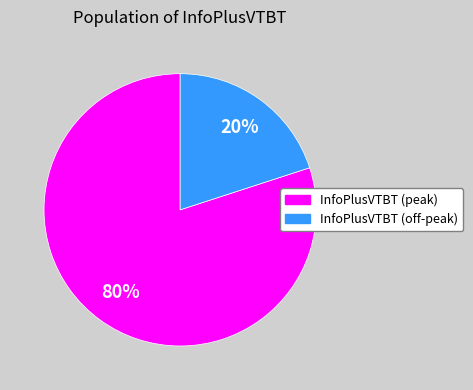

Does any single category account for the majority?

Yes